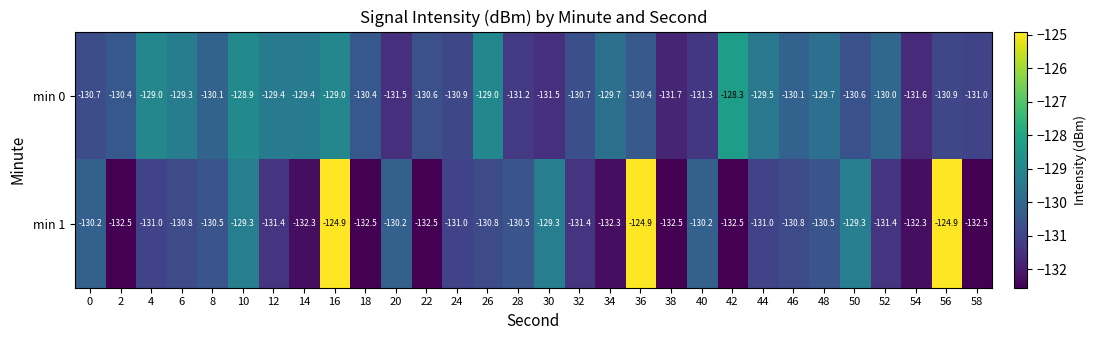

At which category is the sum across all series the highest?

16